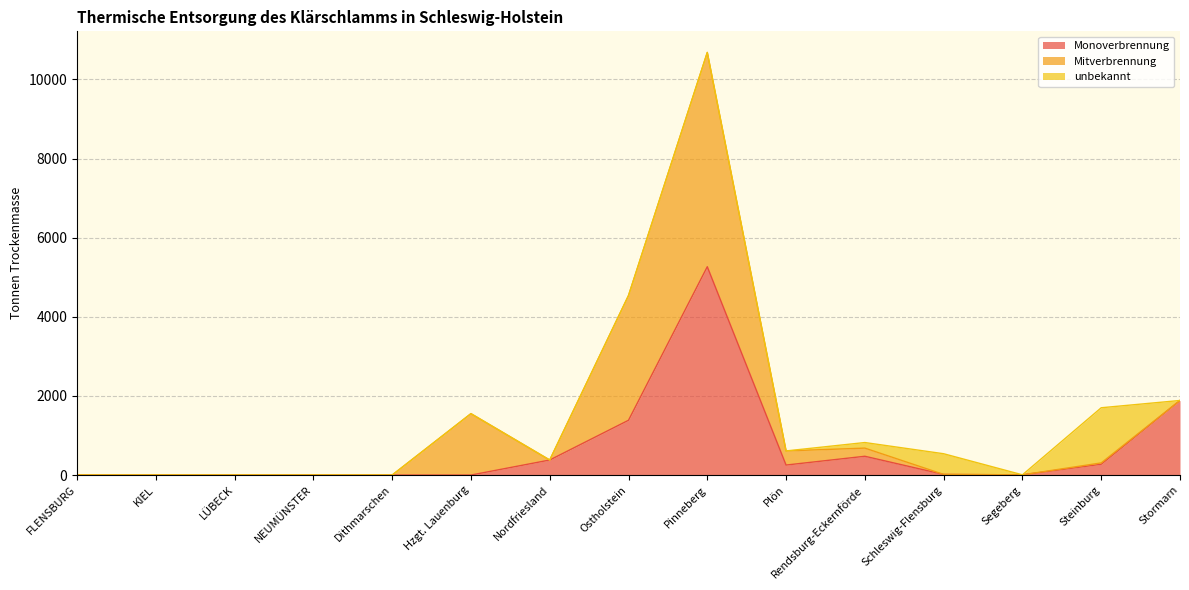

True or false: unbekannt has more than 1 points higher than both neighbors.

True